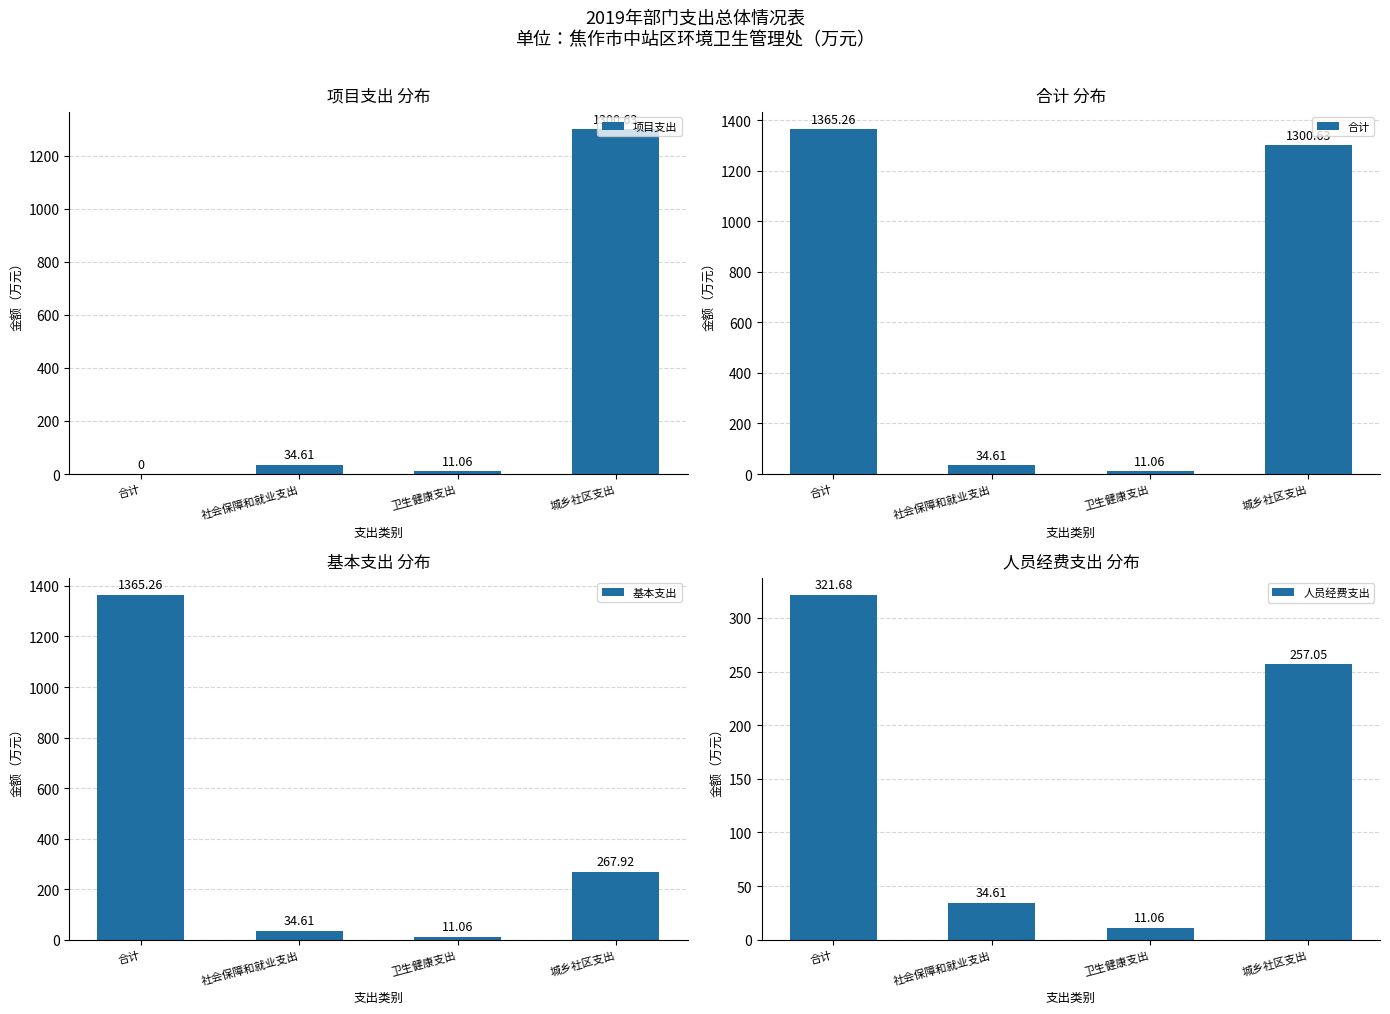

How many groups of bars are there?

4